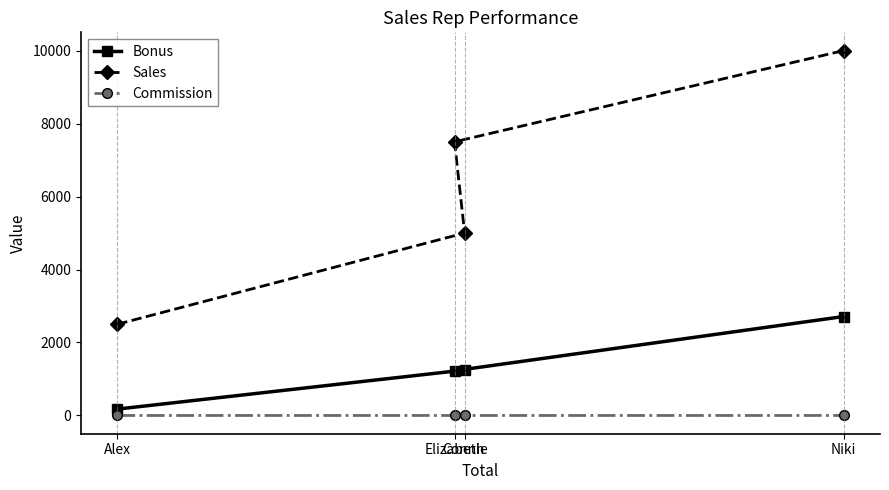

What is the difference between the Commission values at Niki and Connie?

0.1